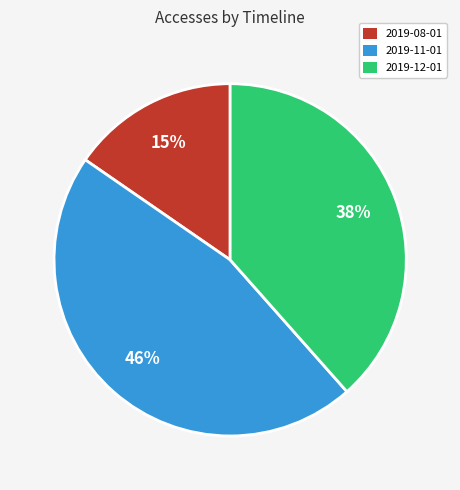

Between 2019-08-01 and 2019-12-01, which is larger?

2019-12-01